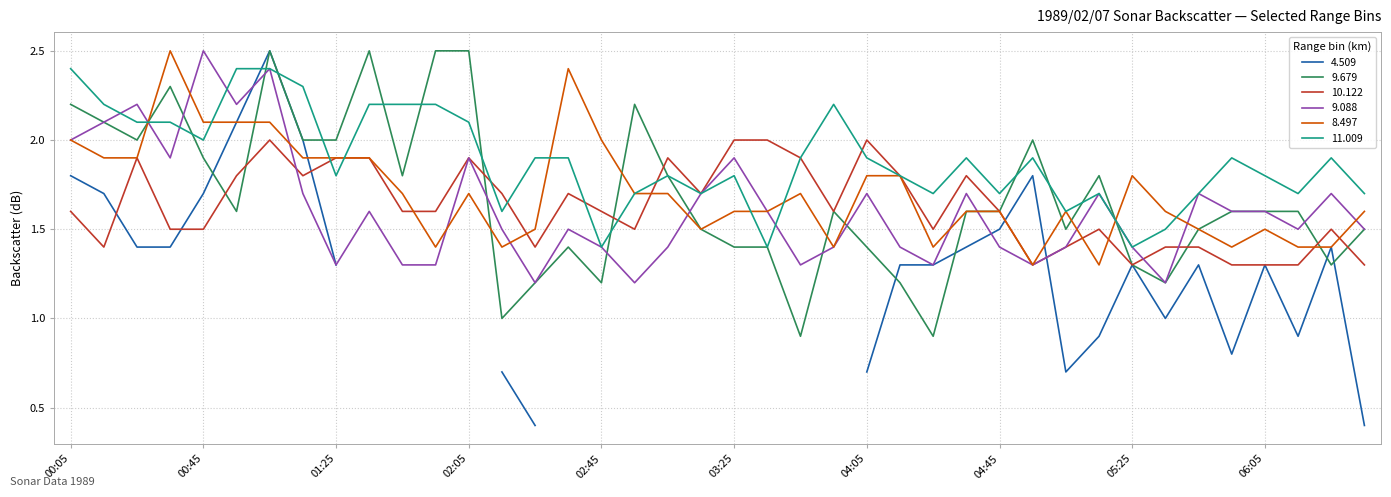

Rank the categories by 10.122 value from highest to lowest.

01:05, 03:25, 03:35, 04:05, 00:25, 01:25, 01:35, 02:05, 03:05, 03:45, 00:55, 01:15, 04:15, 04:35, 02:15, 02:35, 03:15, 00:05, 01:45, 01:55, 02:45, 03:55, 04:45, 00:35, 00:45, 02:55, 04:25, 05:15, 06:25, 00:15, 02:25, 05:05, 05:35, 05:45, 04:55, 05:25, 05:55, 06:05, 06:15, 06:35